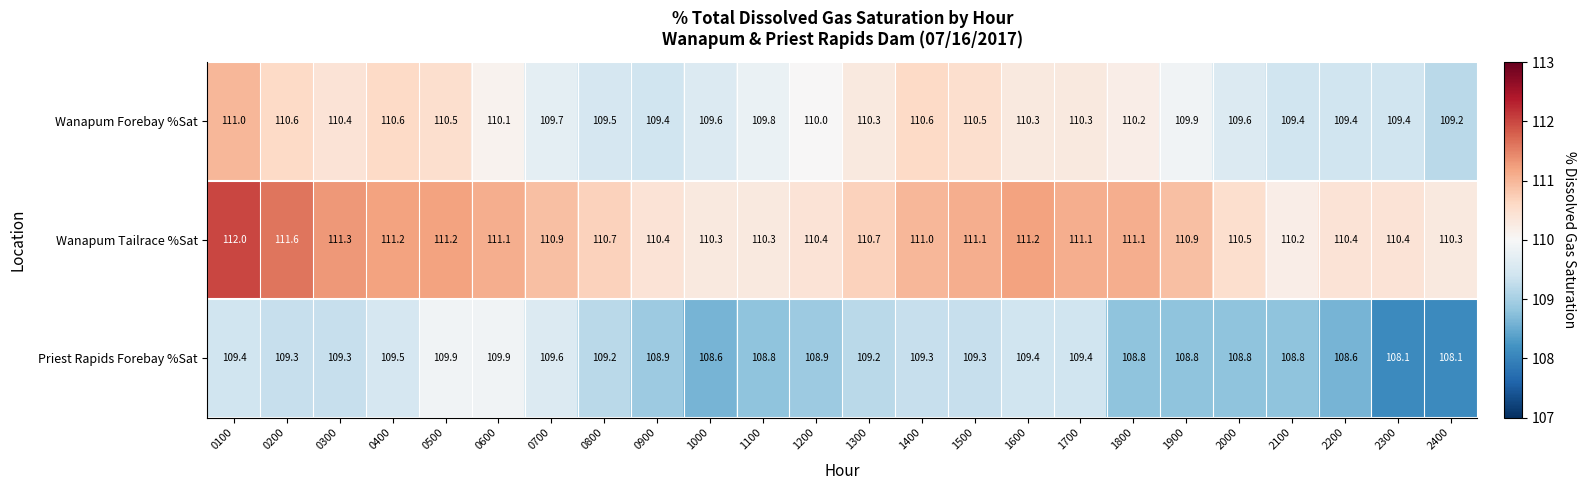

What is the greatest value displayed?

112.0